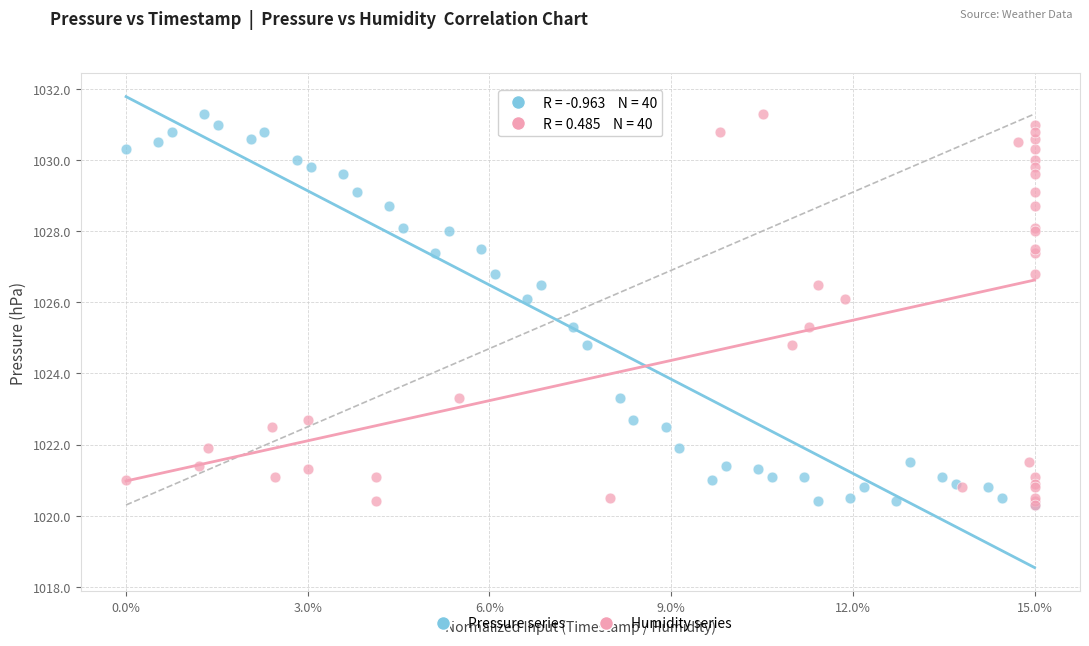

What are all the series names shown in the legend?

Pressure series, Humidity series